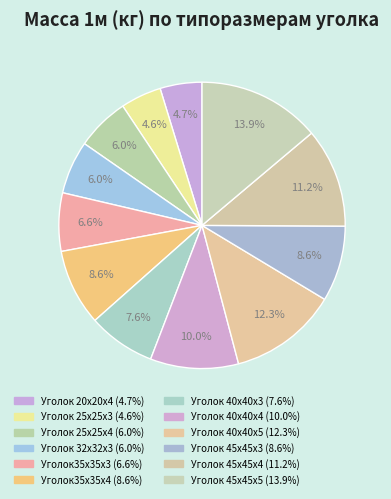

Count the number of slices in the pie.

12